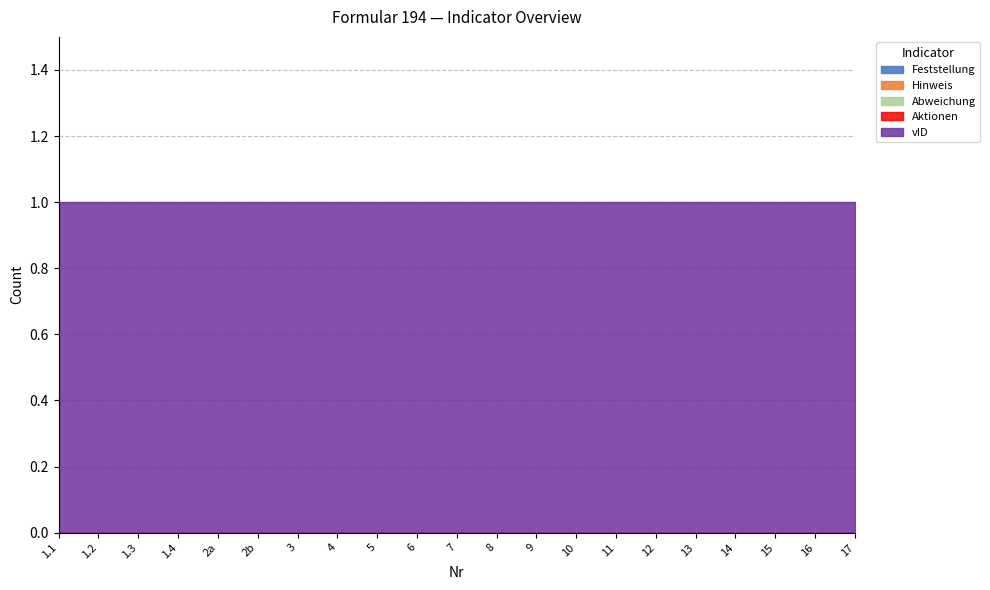

True or false: vID and Feststellung cross at least once.

False